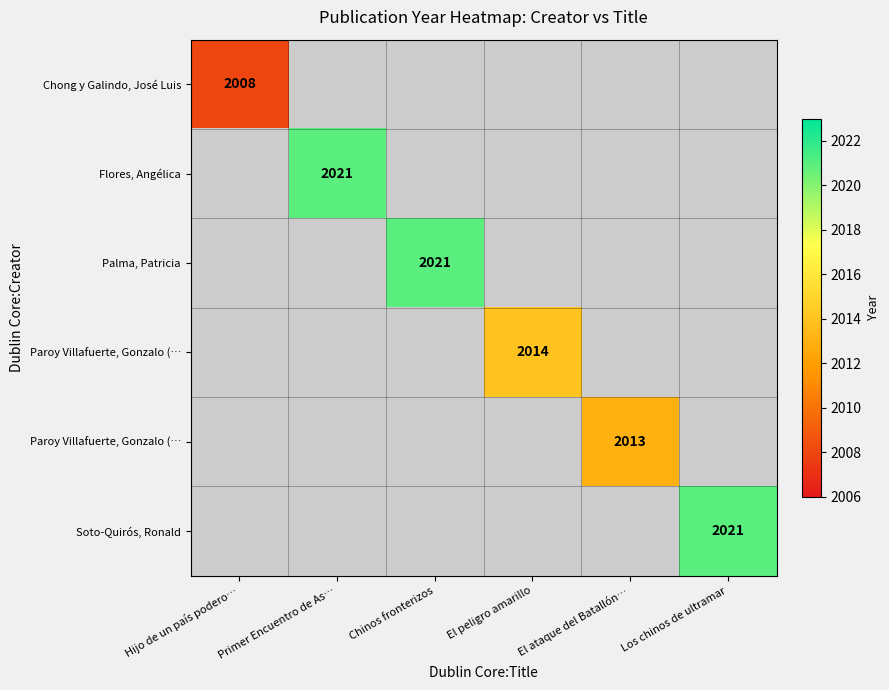

Count the number of categories in the chart.

6